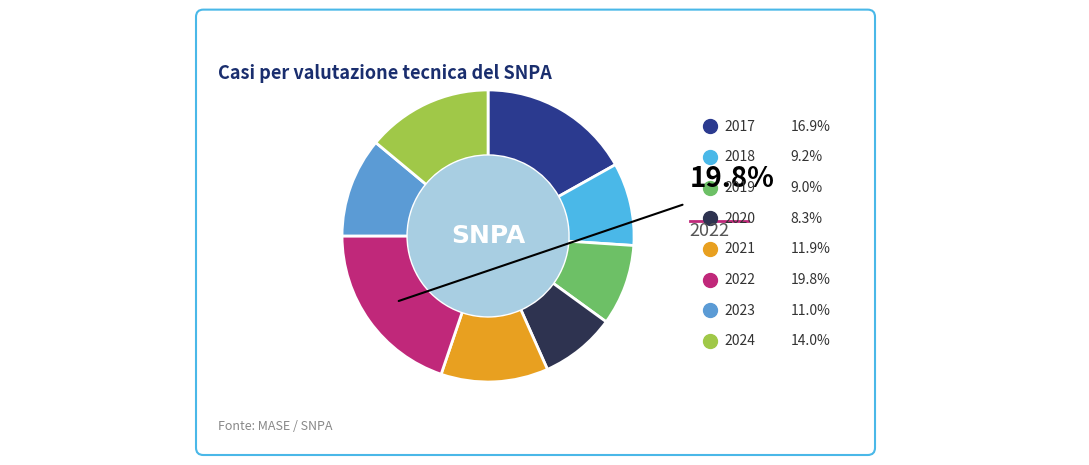

What is the largest slice in the pie chart?

2022